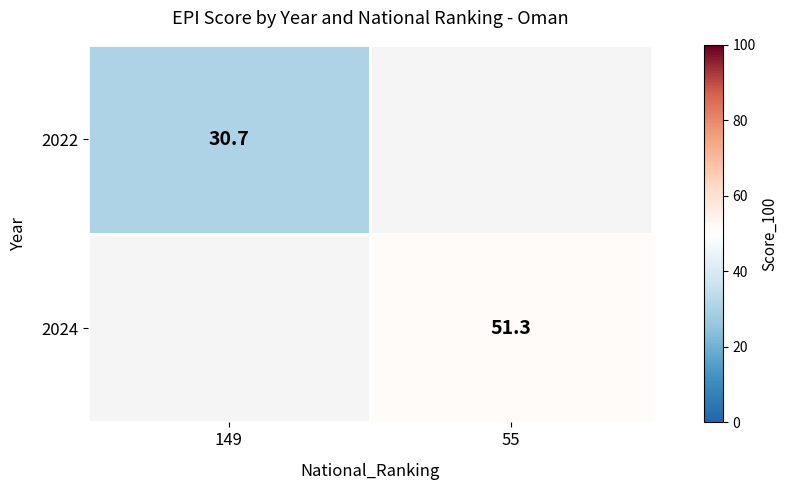

True or false: 2022 has a value of 40.9 at 149.

False